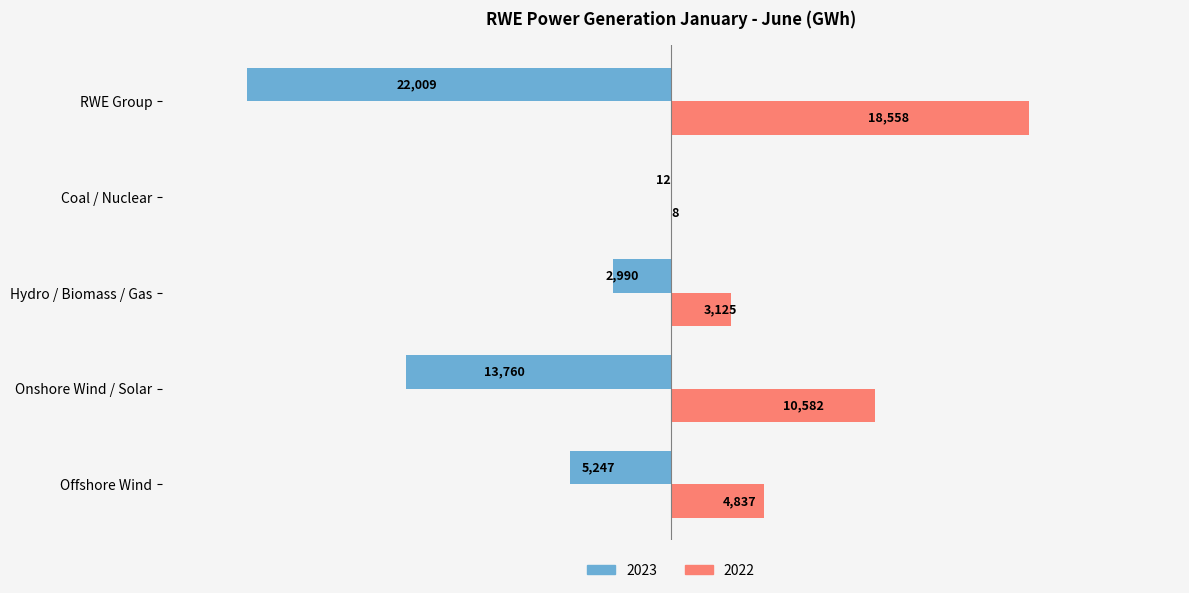

What is the greatest value displayed?

18558